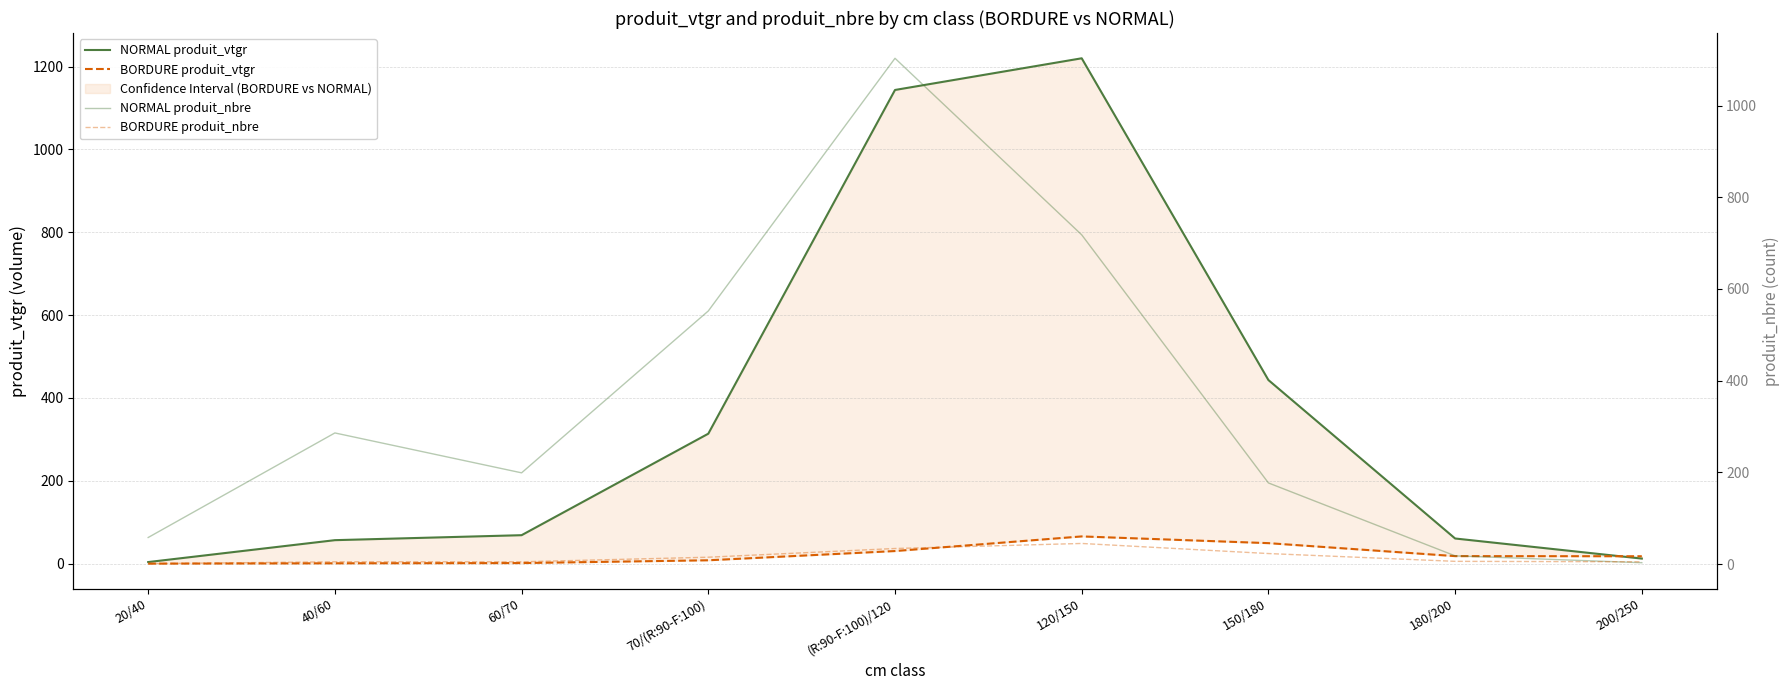

Where does the BORDURE produit_vtgr series first go above 17?

(R:90-F:100)/120